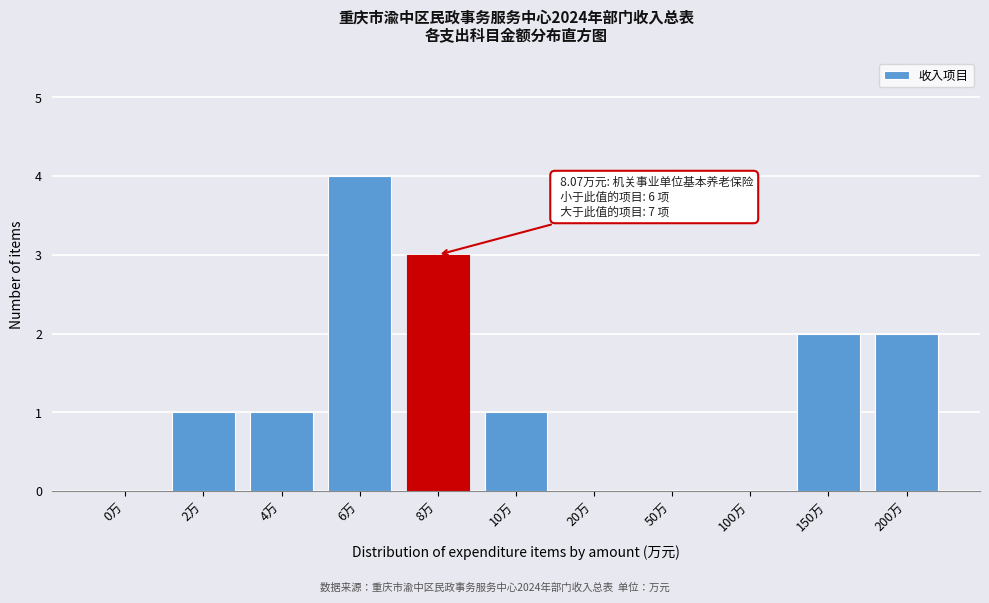

Reading left to right, extract all data points from this chart.

0万=0	2万=1	4万=1	6万=4	8万=3	10万=1	20万=0	50万=0	100万=0	150万=2	200万=2